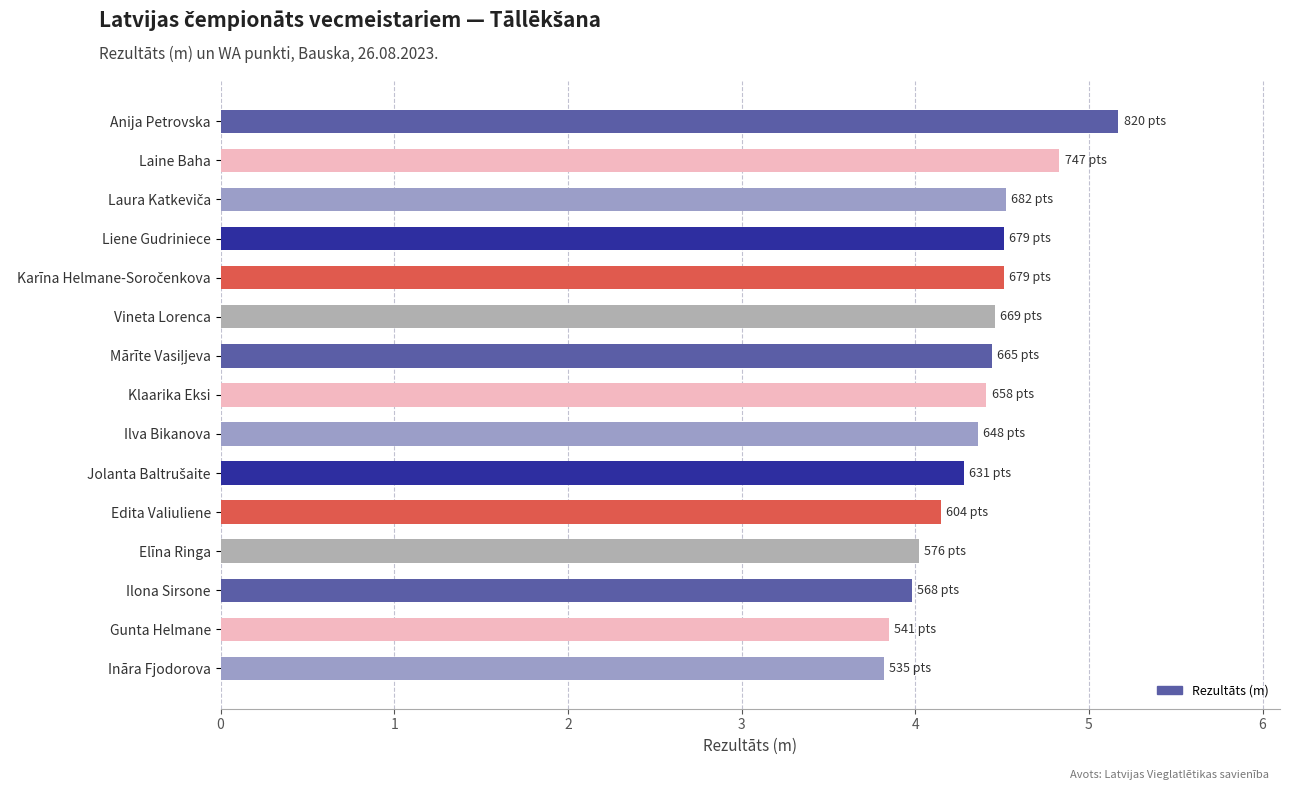

The chart shows a value of 4.4 at Ilva Bikanova. True or false?

True